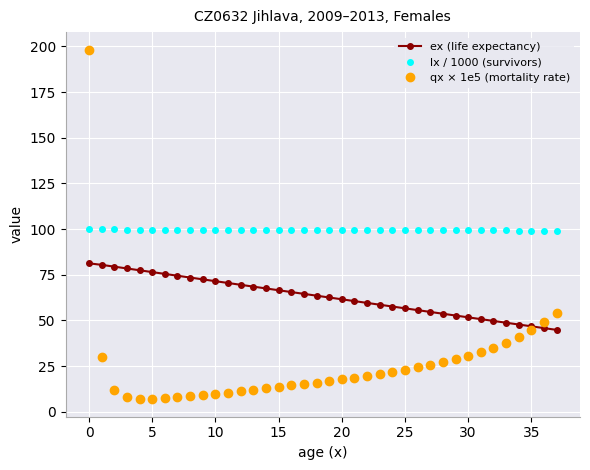

Which series has the largest total across all categories?

lx / 1000 (survivors)